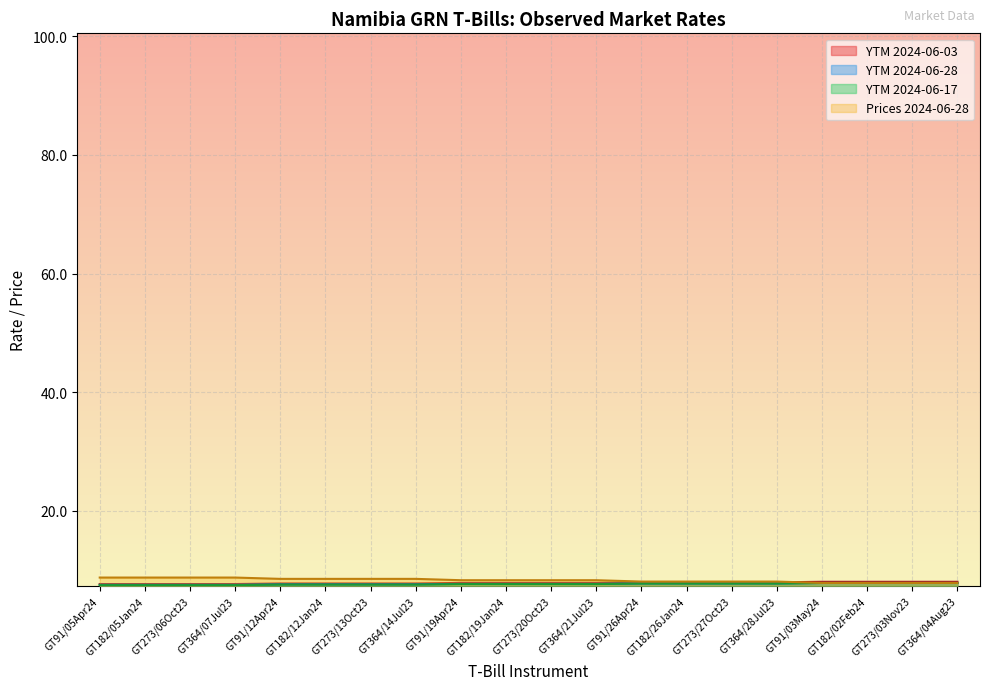

Which series changed the most between GT91/05Apr24 and GT273/06Oct23?

YTM 2024-06-03